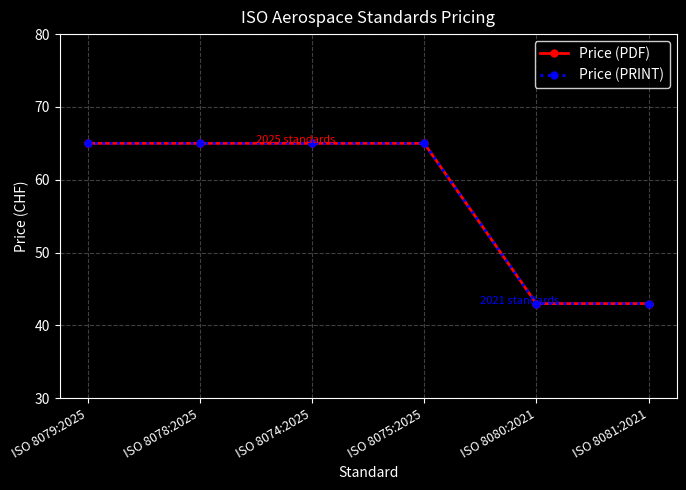

Is this an area chart (filled region under the line)?

No